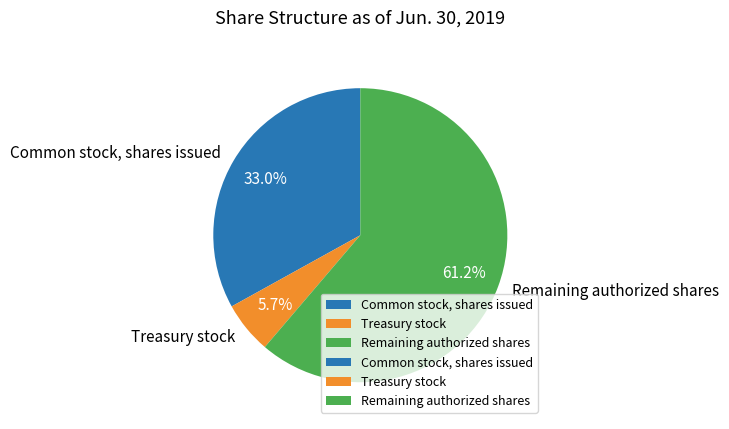

How many slices are in this pie chart?

3